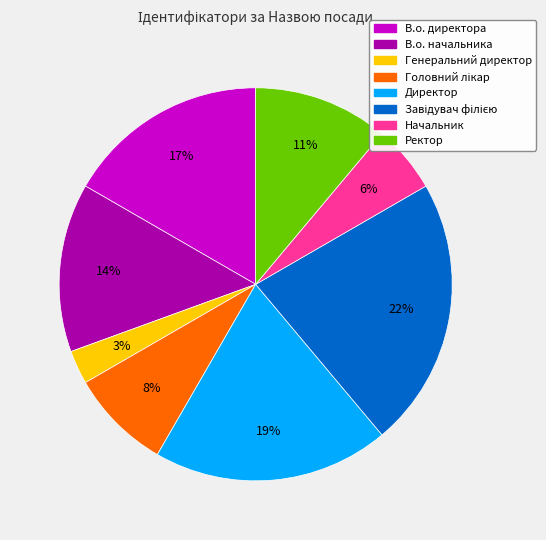

To the nearest percent, what portion does В.о. начальника represent?

14%